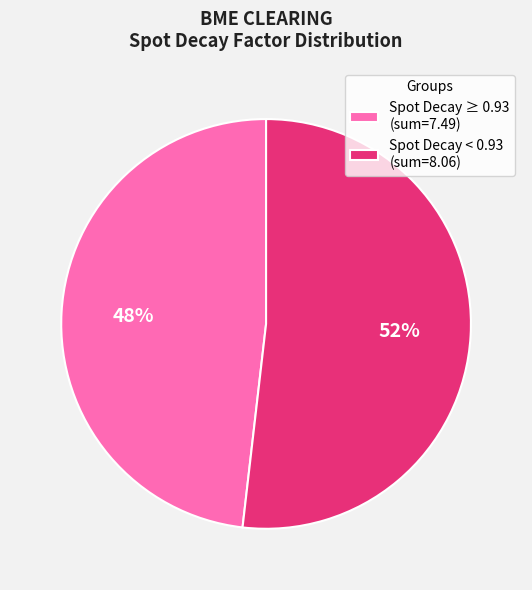

Which has a higher value, Spot Decay < 0.93 (sum=8.06) or Spot Decay ≥ 0.93 (sum=7.49)?

Spot Decay < 0.93 (sum=8.06)